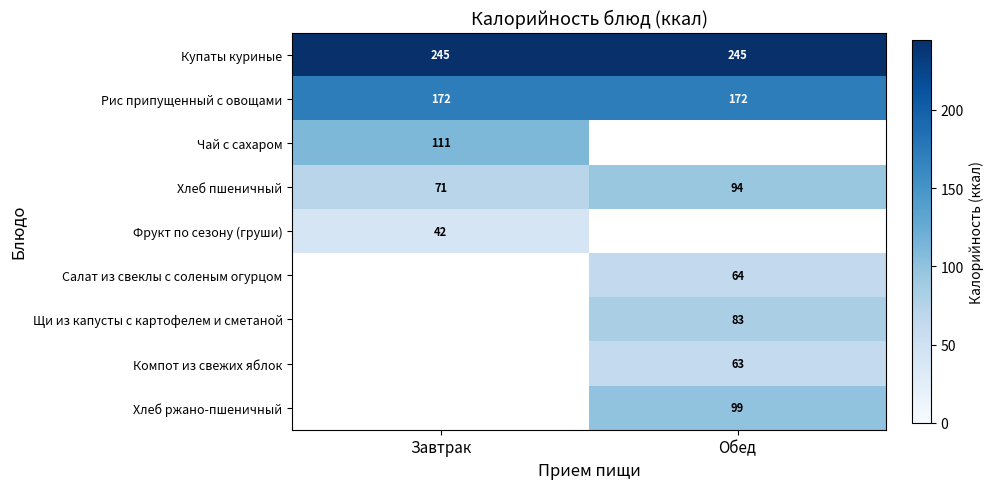

Is the value of Рис припущенный с овощами at Обед greater than the value of Хлеб пшеничный at Обед?

Yes